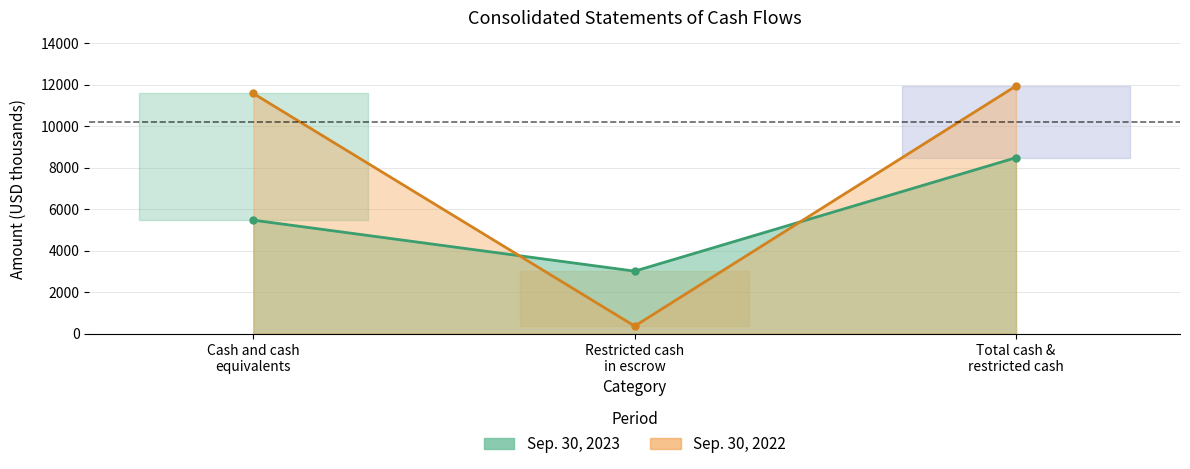

What is the sum of all Sep. 30, 2023 values?

16968